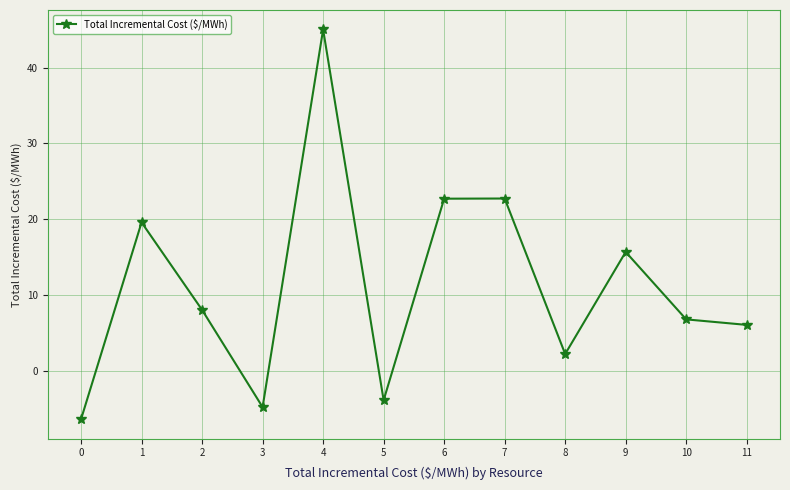

What is the difference between the maximum and minimum values?

51.3